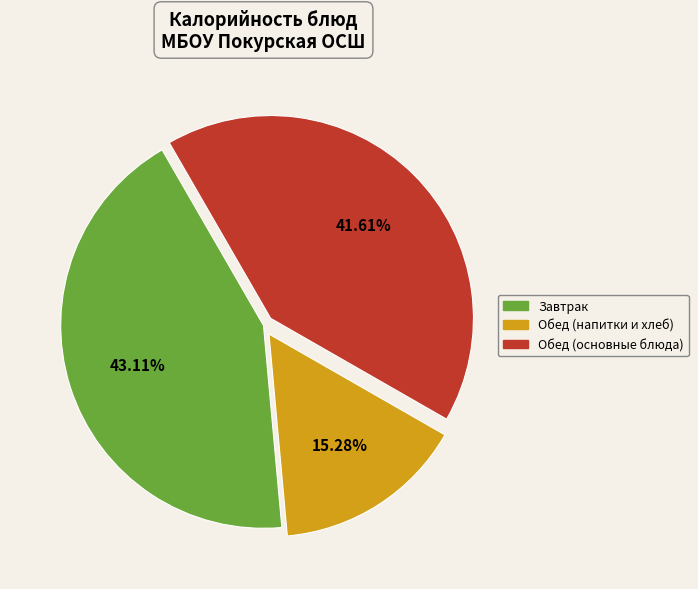

How many slices are in this pie chart?

3